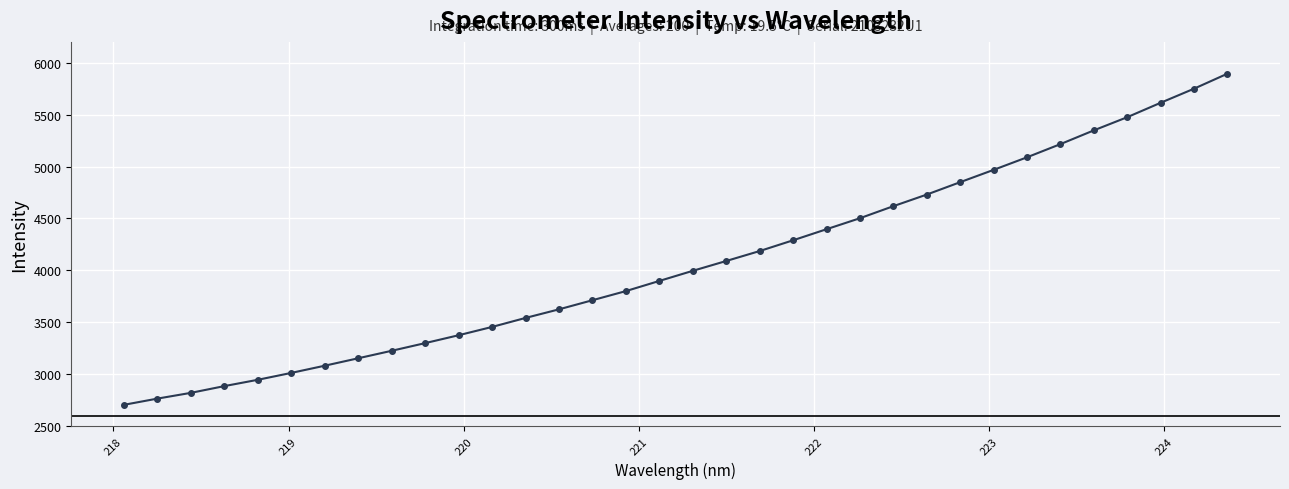

What is the difference between the maximum and second lowest values?

3128.8